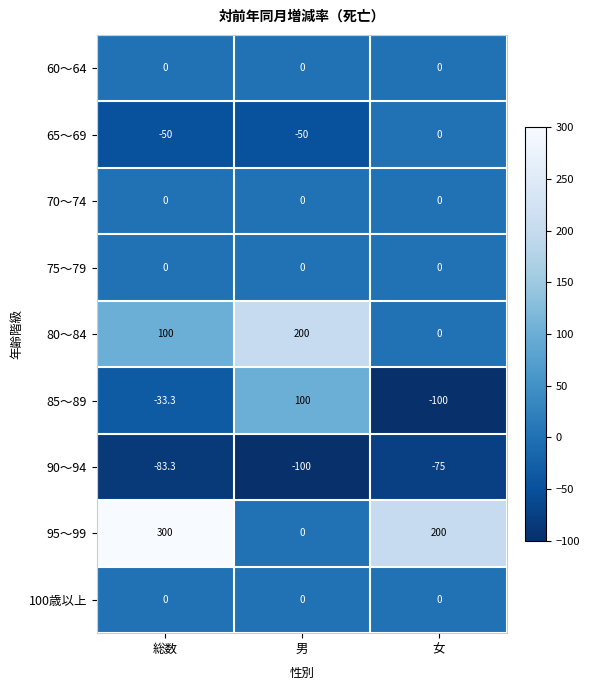

At which category does the chart reach its peak across all series?

総数